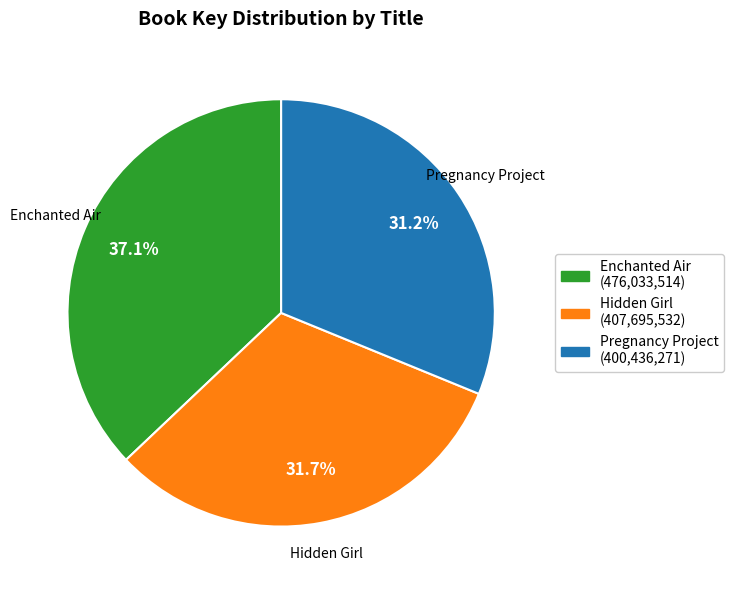

The Enchanted Air slice represents 37% of the pie. True or false?

True